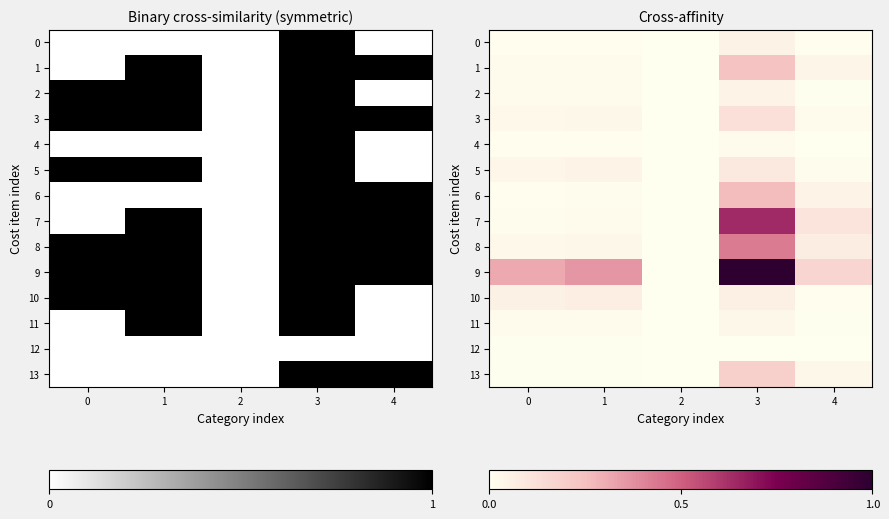

How many values in 1 are above zero?

4